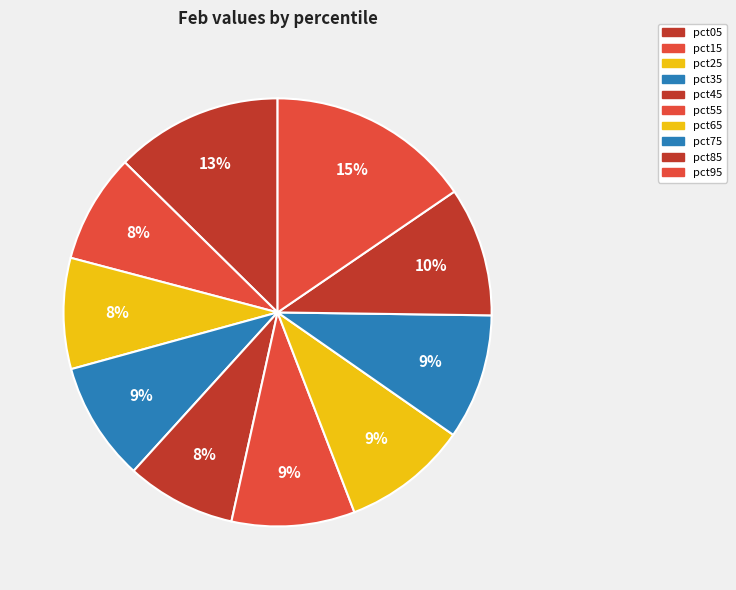

Is it true that pct85 is 10% of the pie?

True